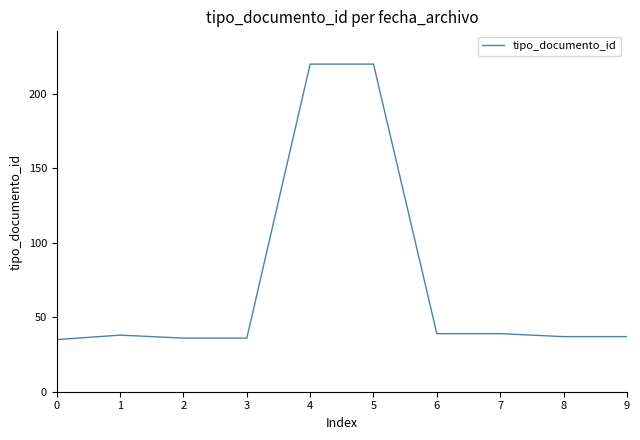

Is it true that the value at 8 is 37?

True